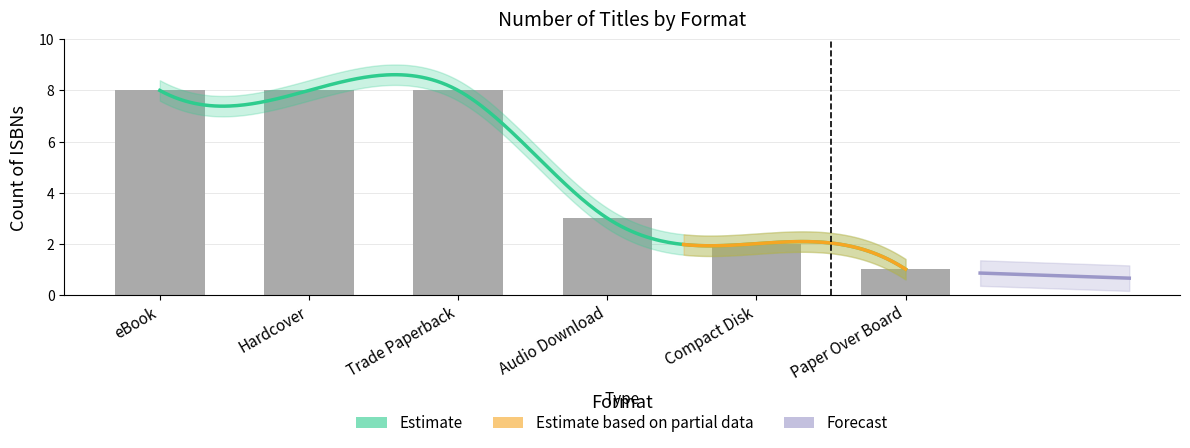

Which category has the highest value across all series?

Hardcover